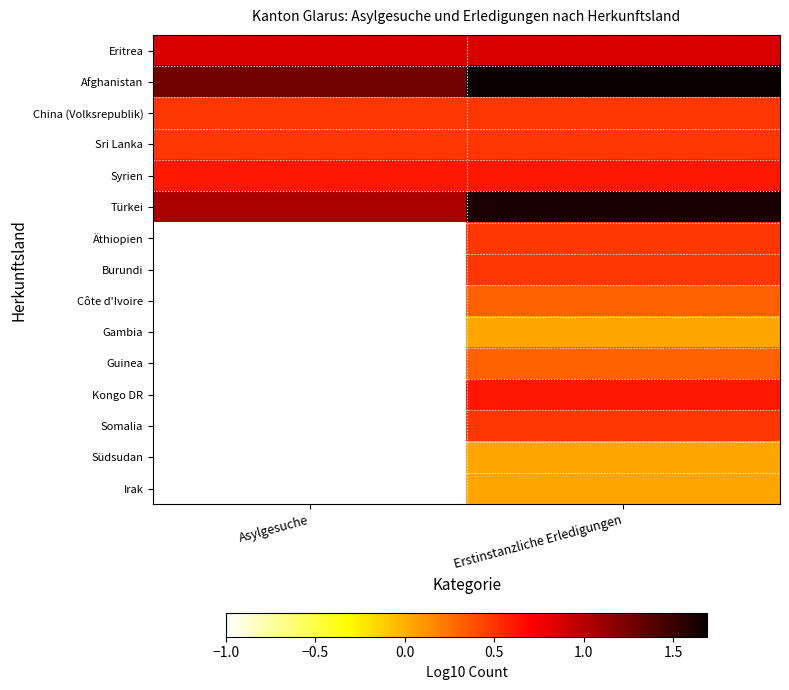

At Asylgesuche, list the series in order from largest to smallest.

Afghanistan, Türkei, Eritrea, Syrien, China (Volksrepublik), Sri Lanka, Äthiopien, Burundi, Côte d'Ivoire, Gambia, Guinea, Kongo DR, Somalia, Südsudan, Irak